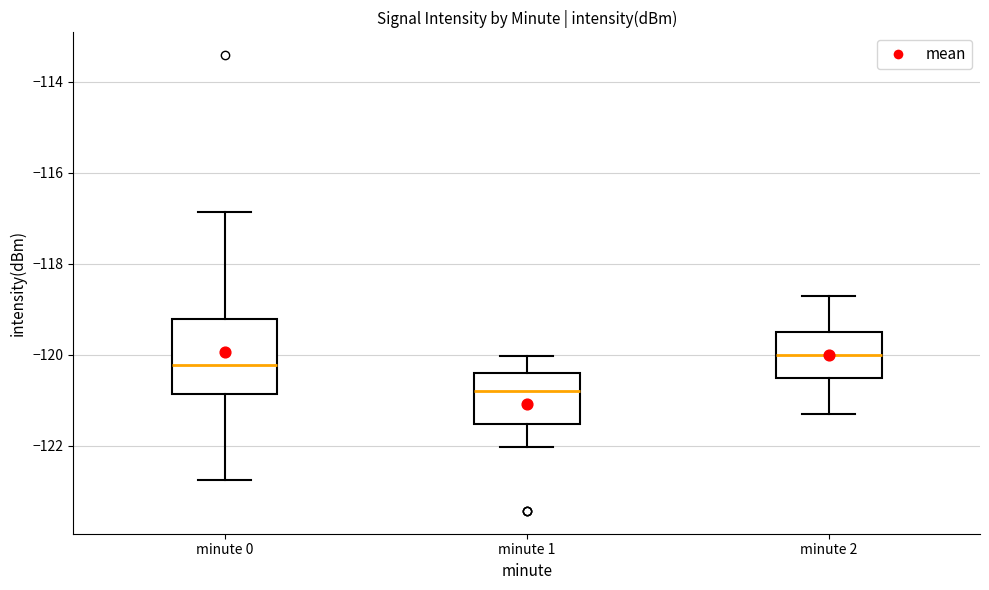

Which box has the highest median line?

minute 2